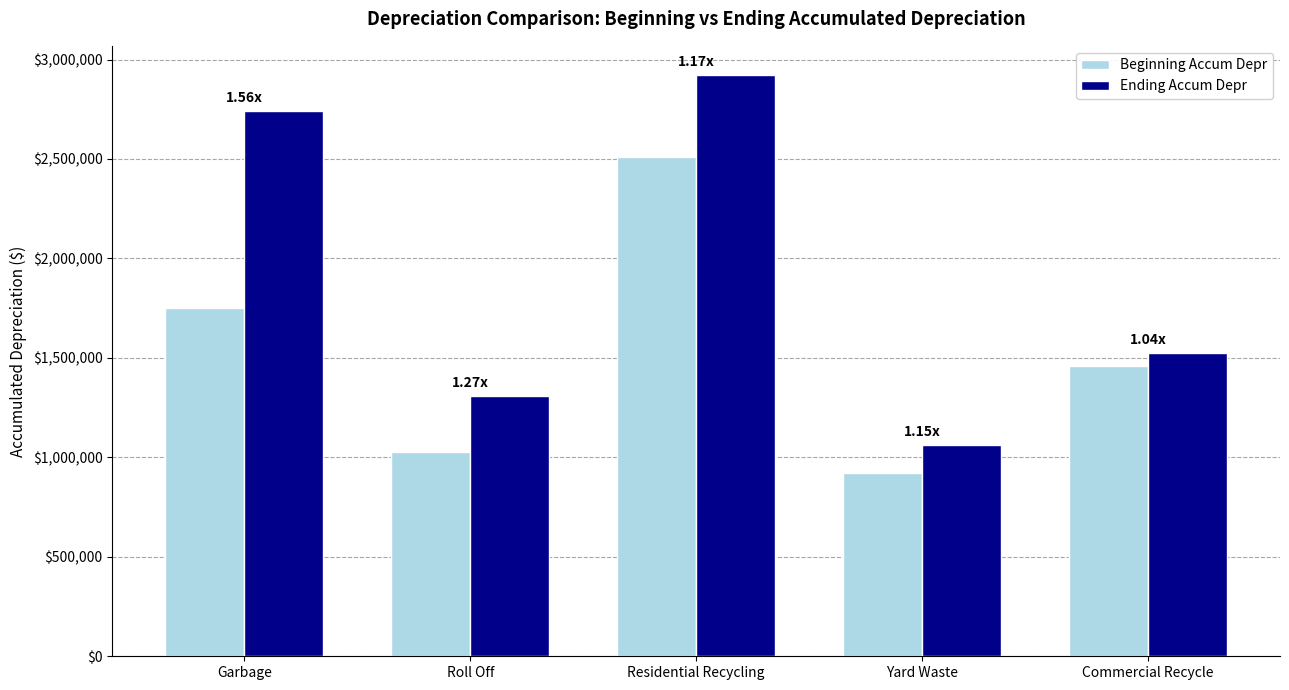

What is the lowest value of the Ending Accum Depr series?

1061281.6